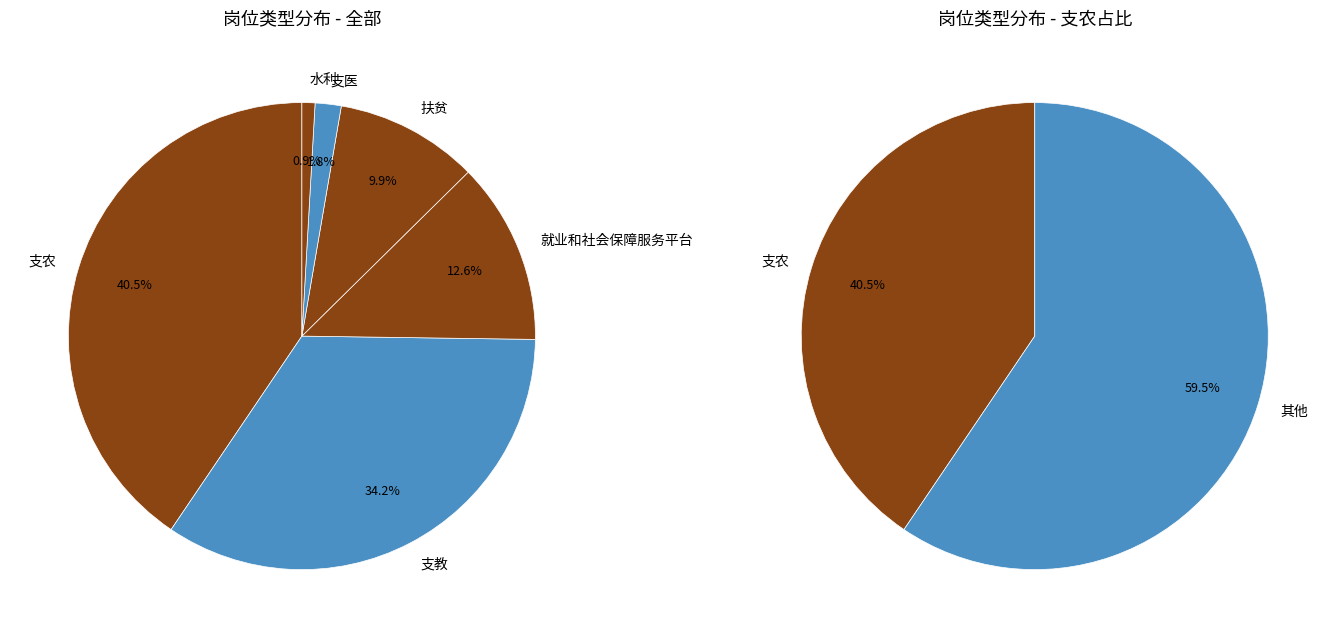

True or false: 支医 accounts for 1% of the total.

False